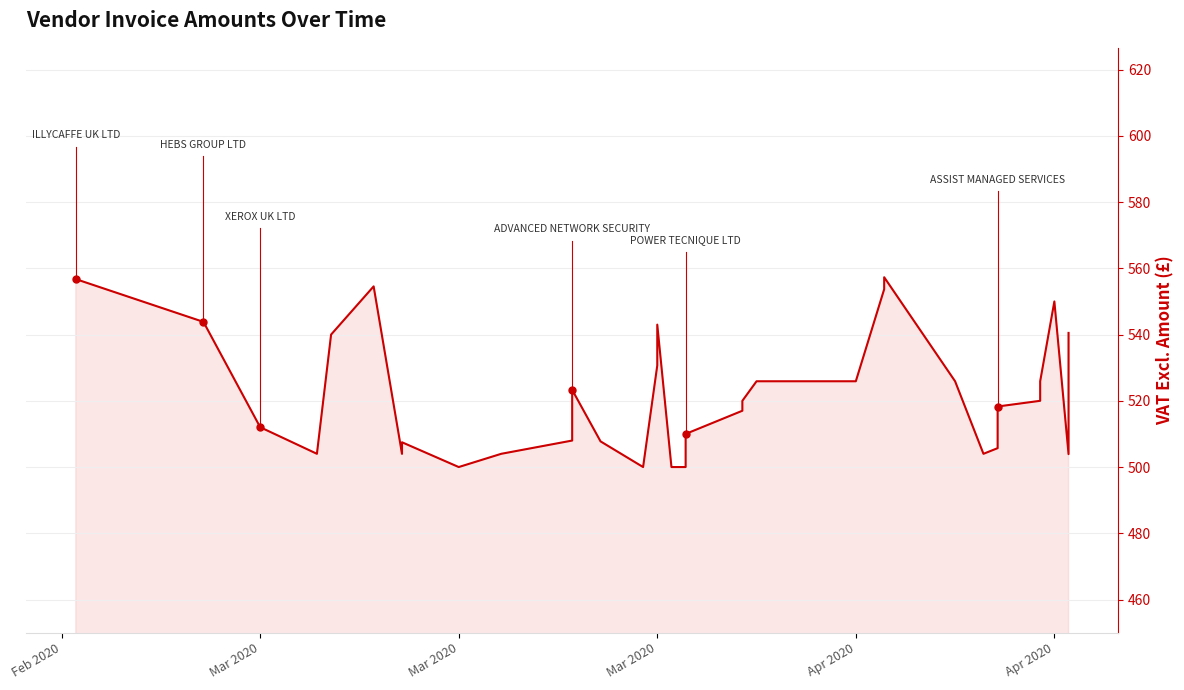

What is the value of the 2nd point from the left?

543.8